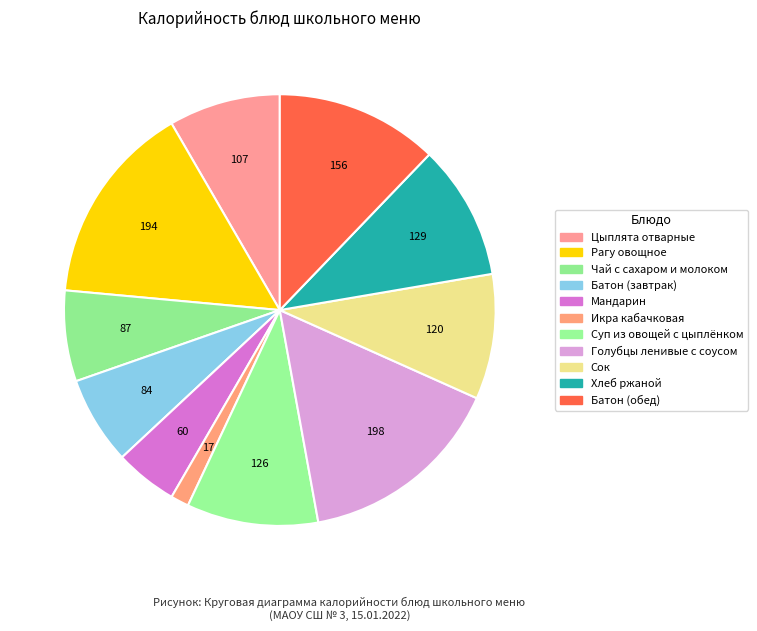

What is the change in value from Цыплята отварные to Мандарин?

-47.0